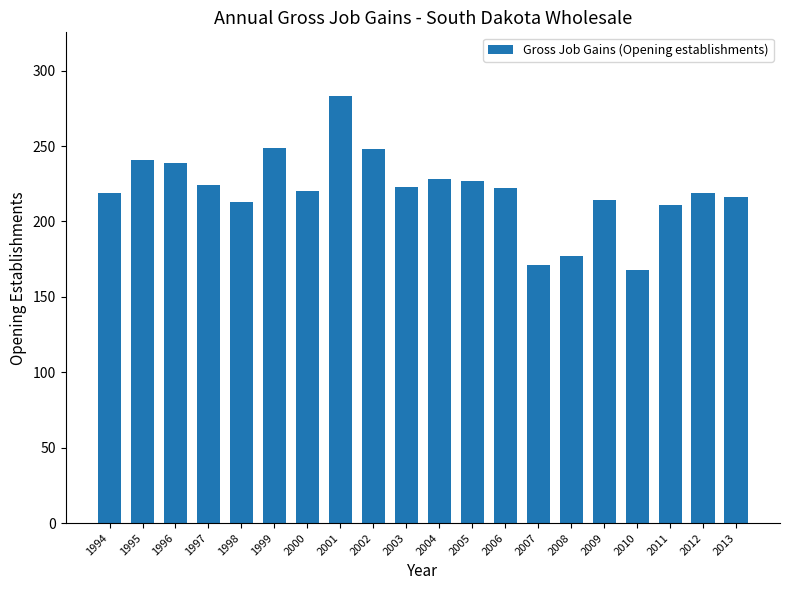

True or false: the data shows 323 at 2004.

False